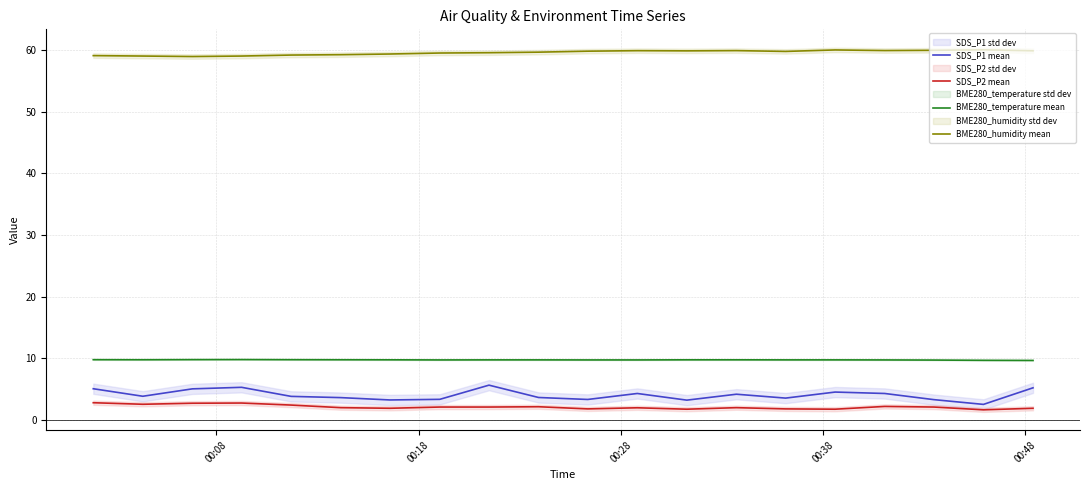

True or false: SDS_P1 mean and BME280_temperature mean cross at least once.

False